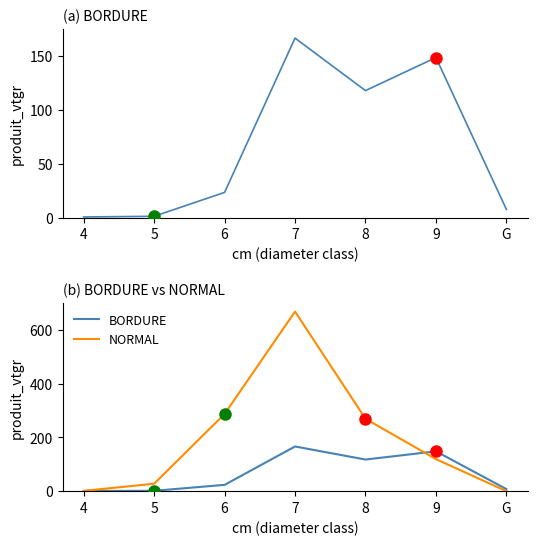

Count the number of data series in this chart.

2